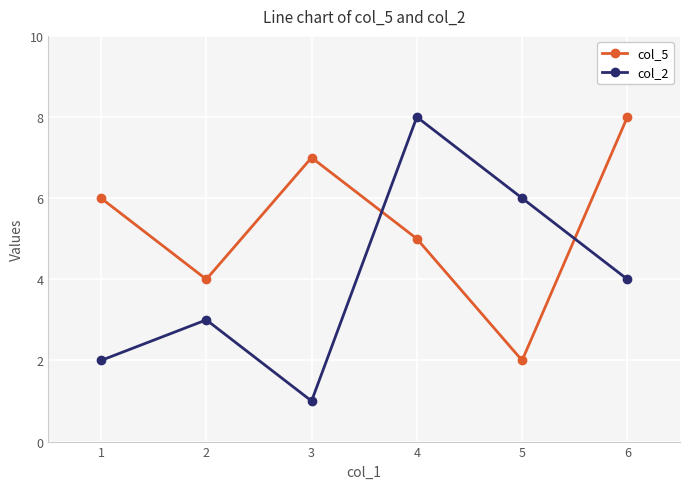

What is the total value across all series at 3?

8